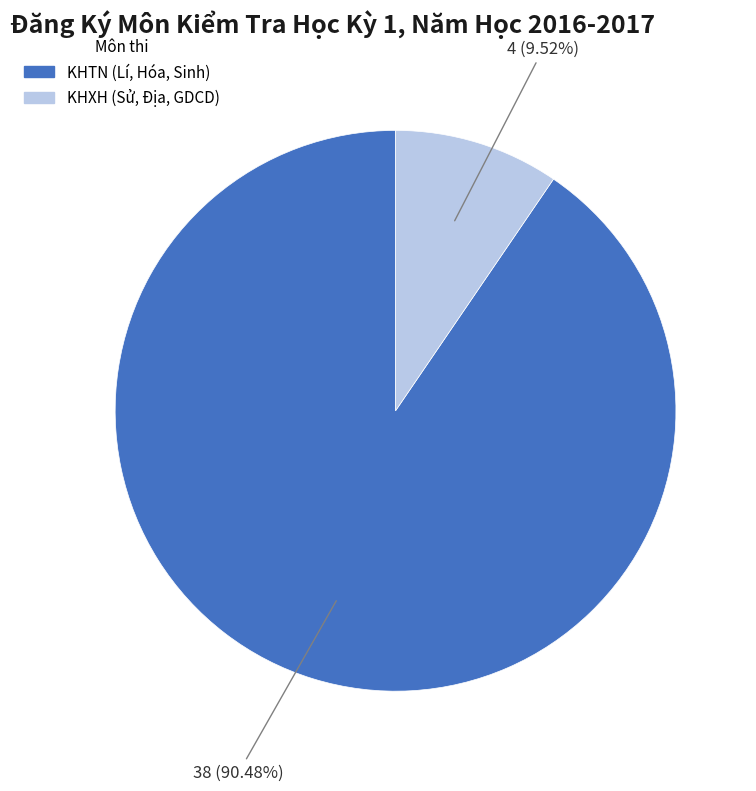

True or false: KHTN (Lí, Hóa, Sinh) accounts for 90% of the total.

True